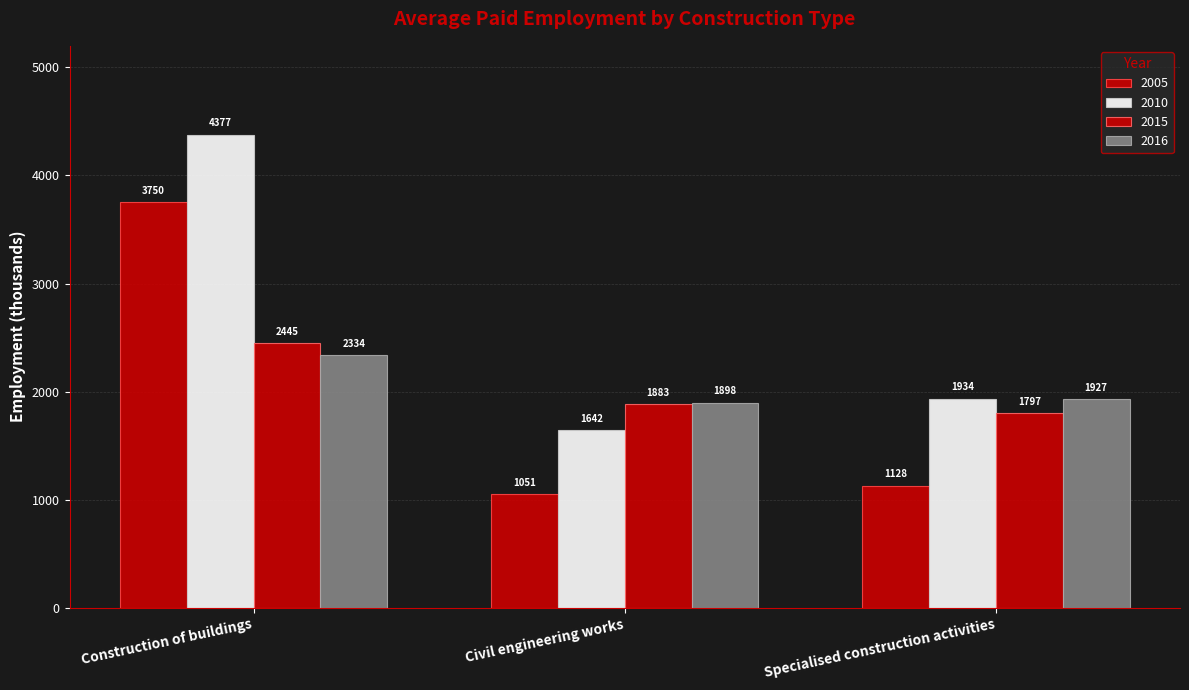

What is the difference between the 2010 values at Civil engineering works and Construction of buildings?

2735